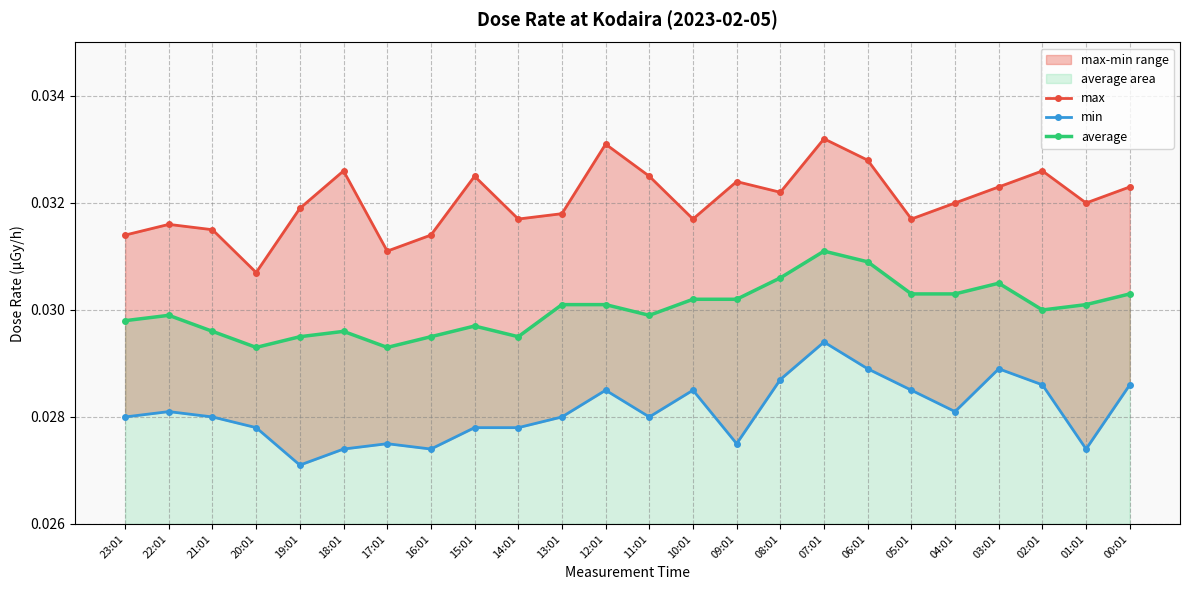

Is it true that average equals 0.0 at 01:01?

False